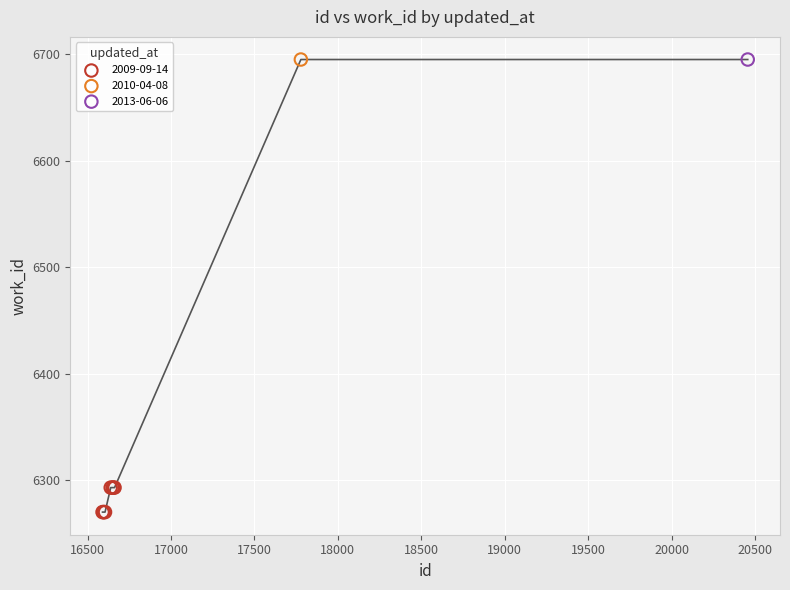

What are all the series names shown in the legend?

2009-09-14, 2010-04-08, 2013-06-06